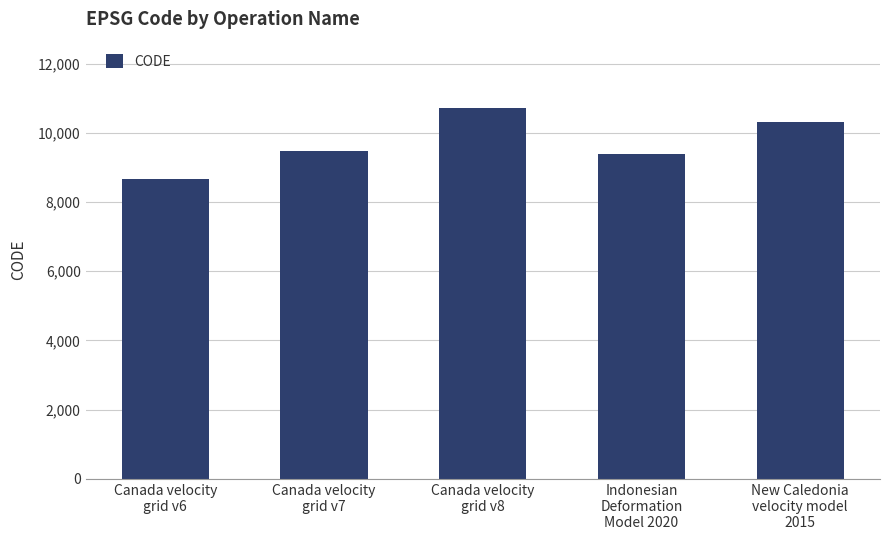

Reading left to right, transcribe all the data shown in this chart.

8676	9483	10707	9375	10323